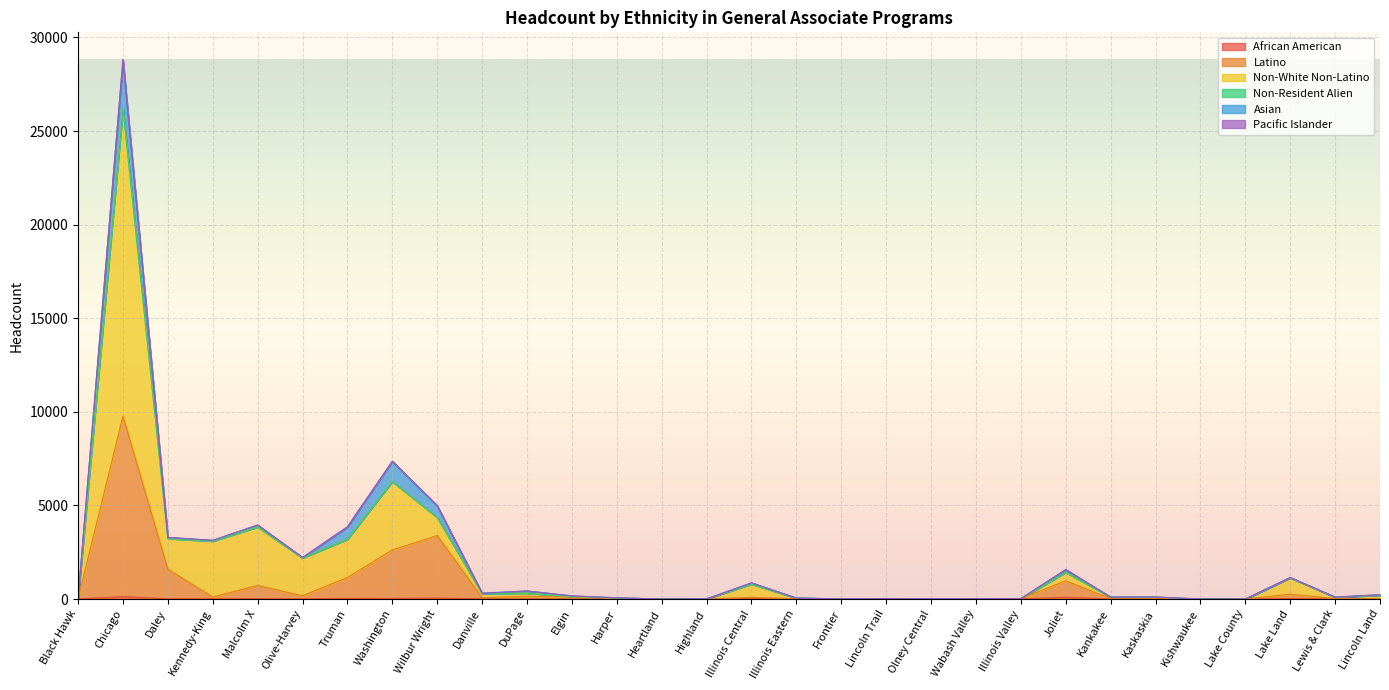

Which category has the lowest value across all series?

Harper